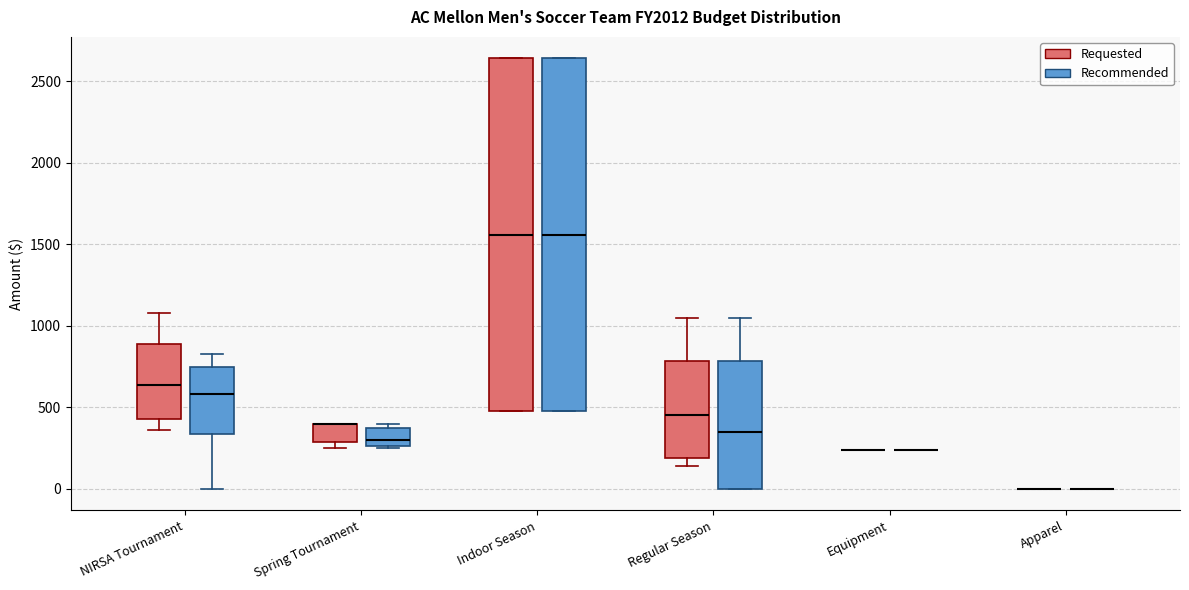

Reading left to right, read every box against the y-axis: the position of its median line, the range the box covers, and the ends of its whiskers. The values are not printed on the chart, so give them approximately, as read against the axis.

NIRSA Tournament (Requested): median 650, box 450 to 900, whiskers 350 to 1100
NIRSA Tournament (Recommended): median 600, box 350 to 750, whiskers 0 to 850
Spring Tournament (Requested): median 400 (drawn on the box's upper edge), box 300 to 400, whiskers 250 to 400
Spring Tournament (Recommended): median 300, box 250 to 400, whiskers 250 to 400 (just above the box's upper edge)
Indoor Season (Requested): median 1550, box 500 to 2650, whiskers 500 to 2650
Indoor Season (Recommended): median 1550, box 500 to 2650, whiskers 500 to 2650
Regular Season (Requested): median 450, box 200 to 800, whiskers 150 to 1050
Regular Season (Recommended): median 350, box 0 to 800, whiskers 0 to 1050
Equipment (Requested): box collapsed to a line at 250, whiskers 250 to 250
Equipment (Recommended): box collapsed to a line at 250, whiskers 250 to 250
Apparel (Requested): box collapsed to a line at 0, whiskers 0 to 0
Apparel (Recommended): box collapsed to a line at 0, whiskers 0 to 0